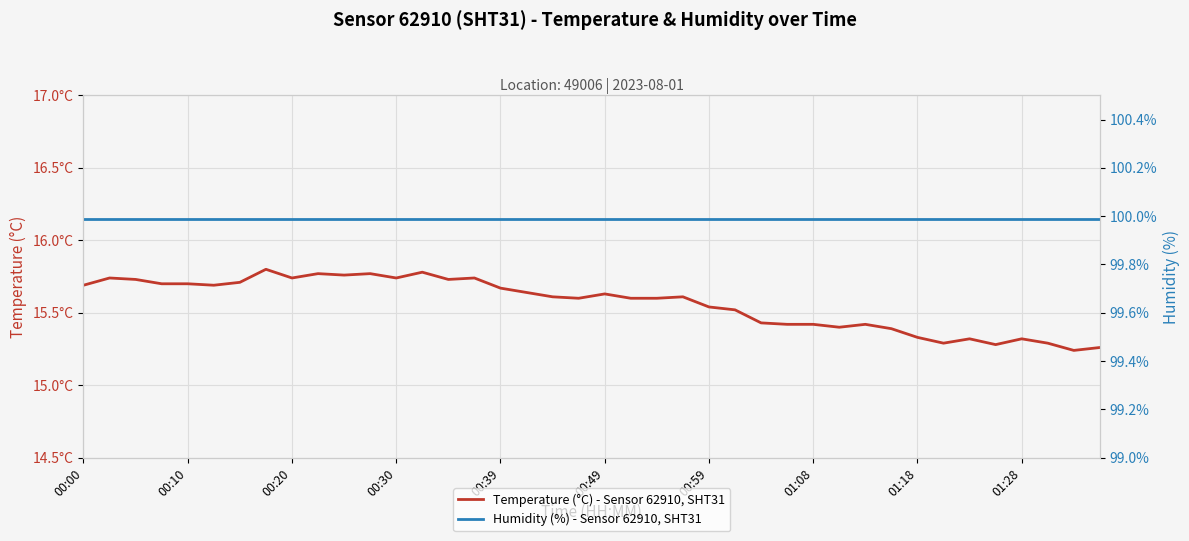

The value of Humidity (%) - Sensor 62910, SHT31 at 01:28 is 100.0. True or false?

True